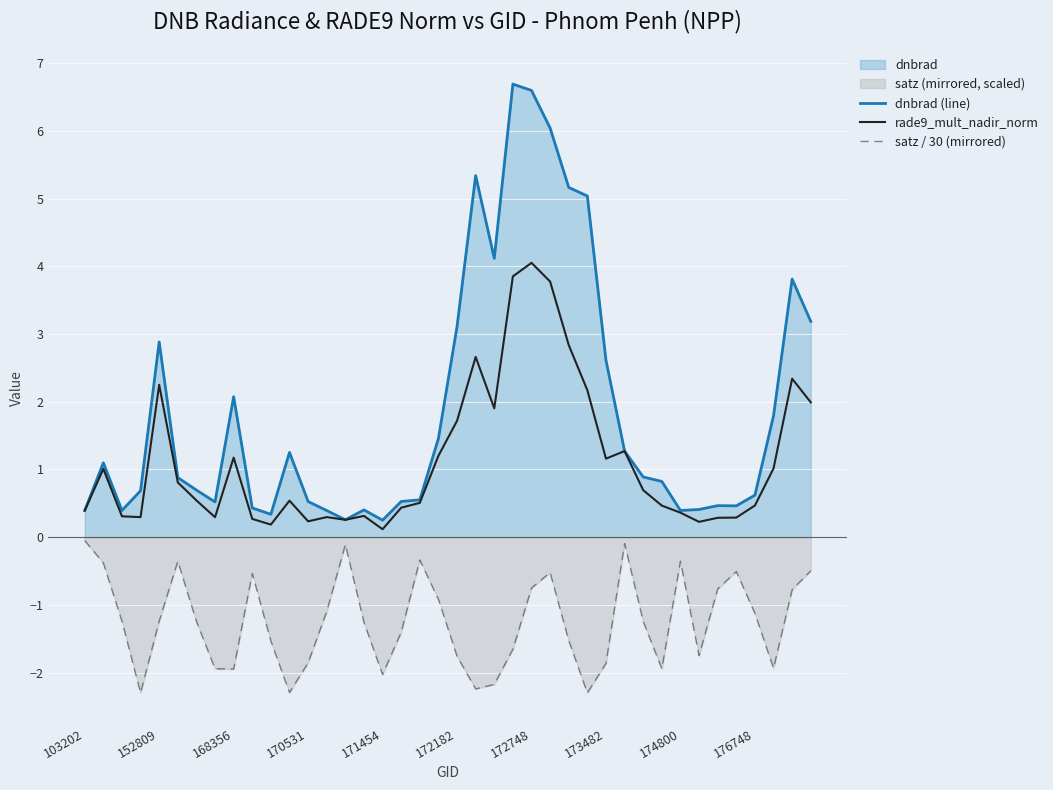

At how many categories does at least one series exceed -1?

40